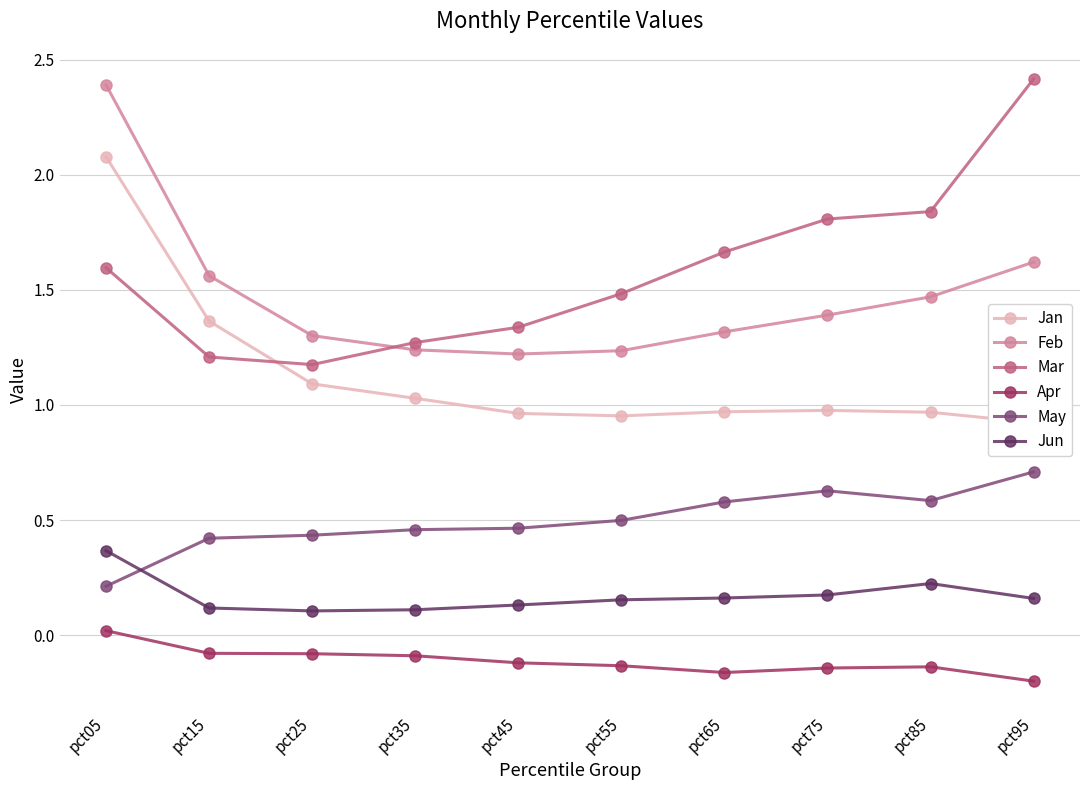

Reading left to right, what are all the values shown in this chart?

Jan: pct05=2.1	pct15=1.4	pct25=1.1	pct35=1.0	pct45=1.0	pct55=1.0	pct65=1.0	pct75=1.0	pct85=1.0	pct95=0.9
Feb: pct05=2.4	pct15=1.6	pct25=1.3	pct35=1.2	pct45=1.2	pct55=1.2	pct65=1.3	pct75=1.4	pct85=1.5	pct95=1.6
Mar: pct05=1.6	pct15=1.2	pct25=1.2	pct35=1.3	pct45=1.3	pct55=1.5	pct65=1.7	pct75=1.8	pct85=1.8	pct95=2.4
Apr: pct05=0.0	pct15=-0.1	pct25=-0.1	pct35=-0.1	pct45=-0.1	pct55=-0.1	pct65=-0.2	pct75=-0.1	pct85=-0.1	pct95=-0.2
May: pct05=0.2	pct15=0.4	pct25=0.4	pct35=0.5	pct45=0.5	pct55=0.5	pct65=0.6	pct75=0.6	pct85=0.6	pct95=0.7
Jun: pct05=0.4	pct15=0.1	pct25=0.1	pct35=0.1	pct45=0.1	pct55=0.2	pct65=0.2	pct75=0.2	pct85=0.2	pct95=0.2